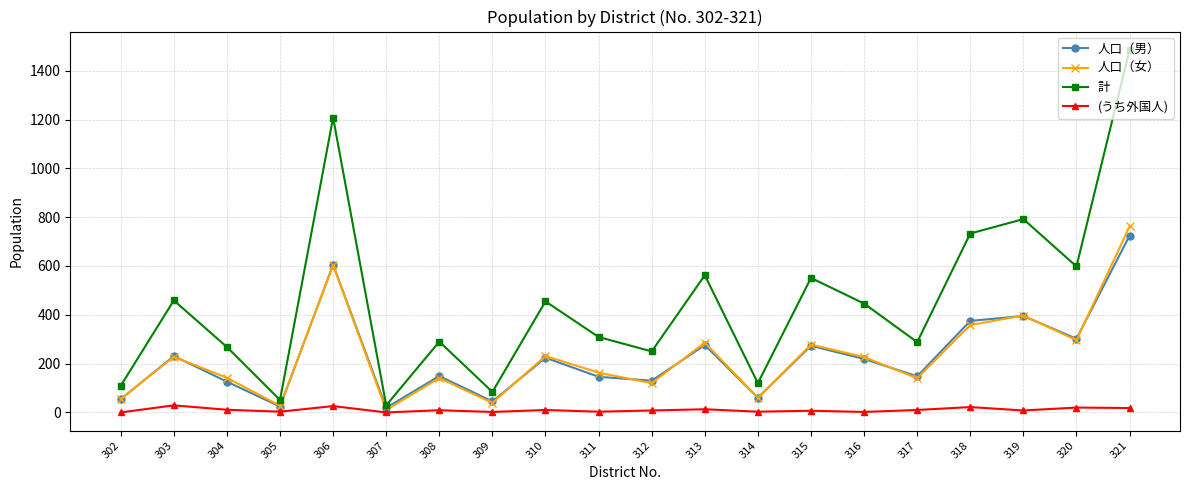

What is the sum of the 人口（女） values at 310 and 313?

517